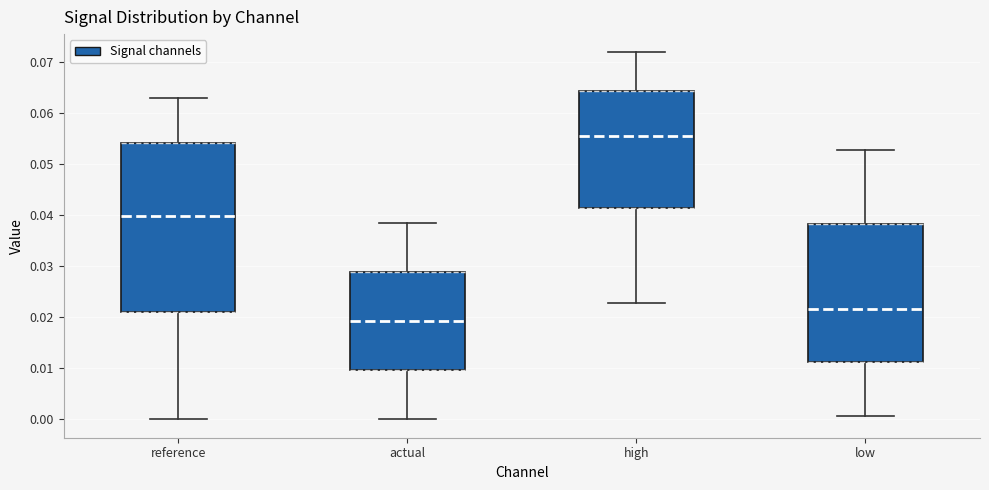

Which box's median line is the highest?

high